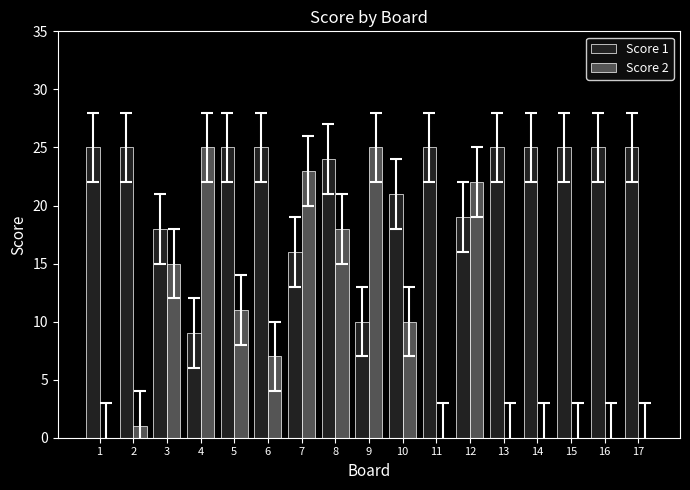

Are the bars horizontal?

No